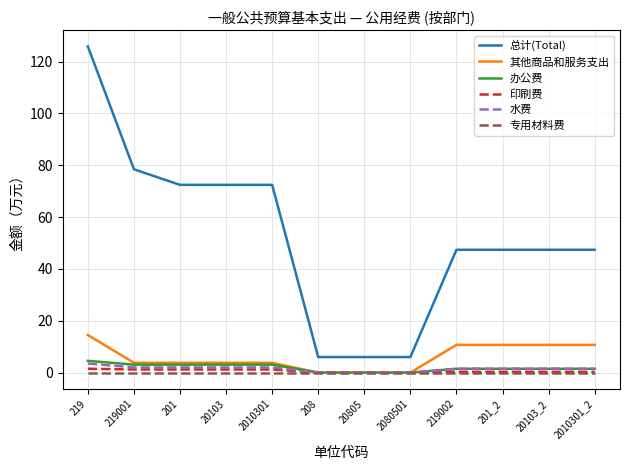

At how many categories does at least one series exceed 35?

9